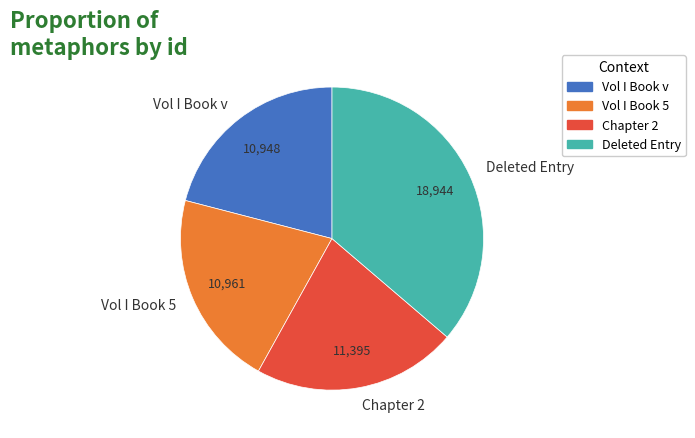

Do Chapter 2 and Vol I Book v together represent more than half of the pie?

No